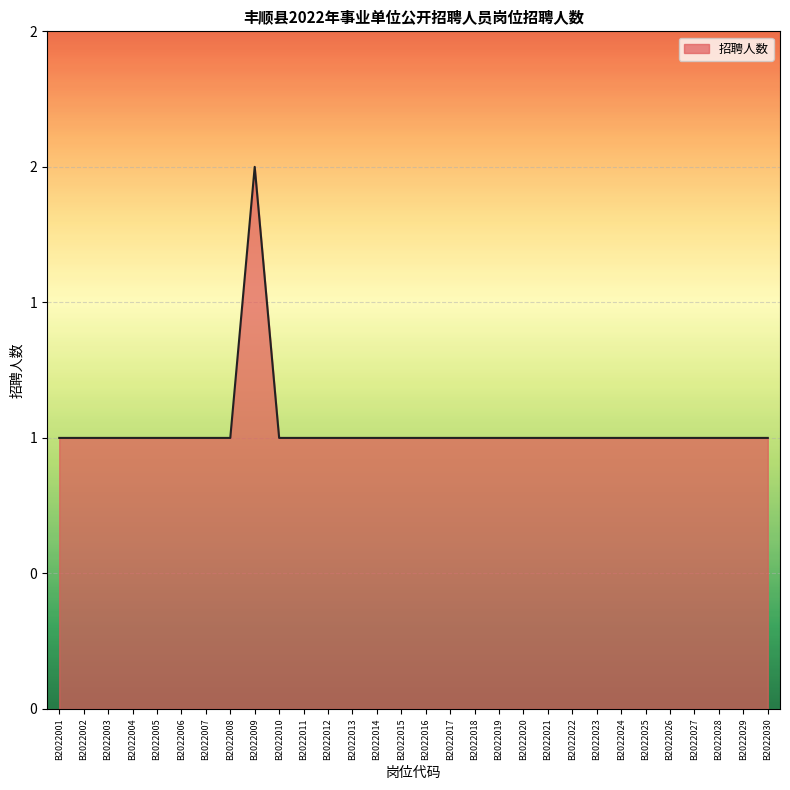

Does the chart have visible grid lines?

Yes